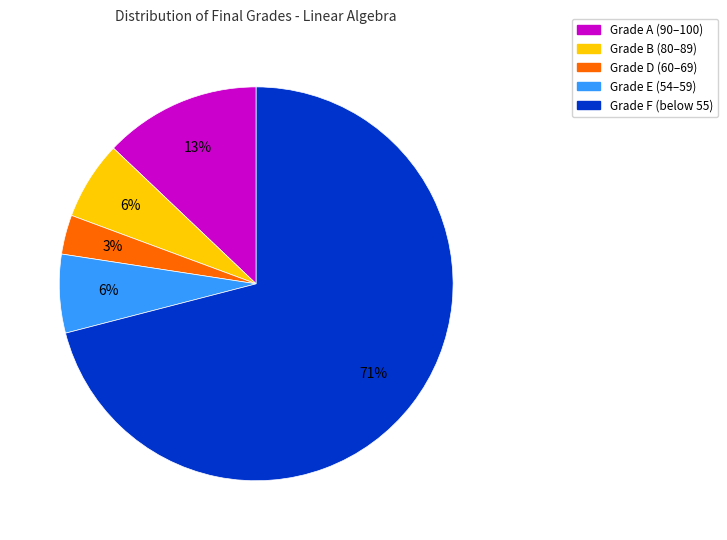

To the nearest percent, what is the average slice percentage?

20%